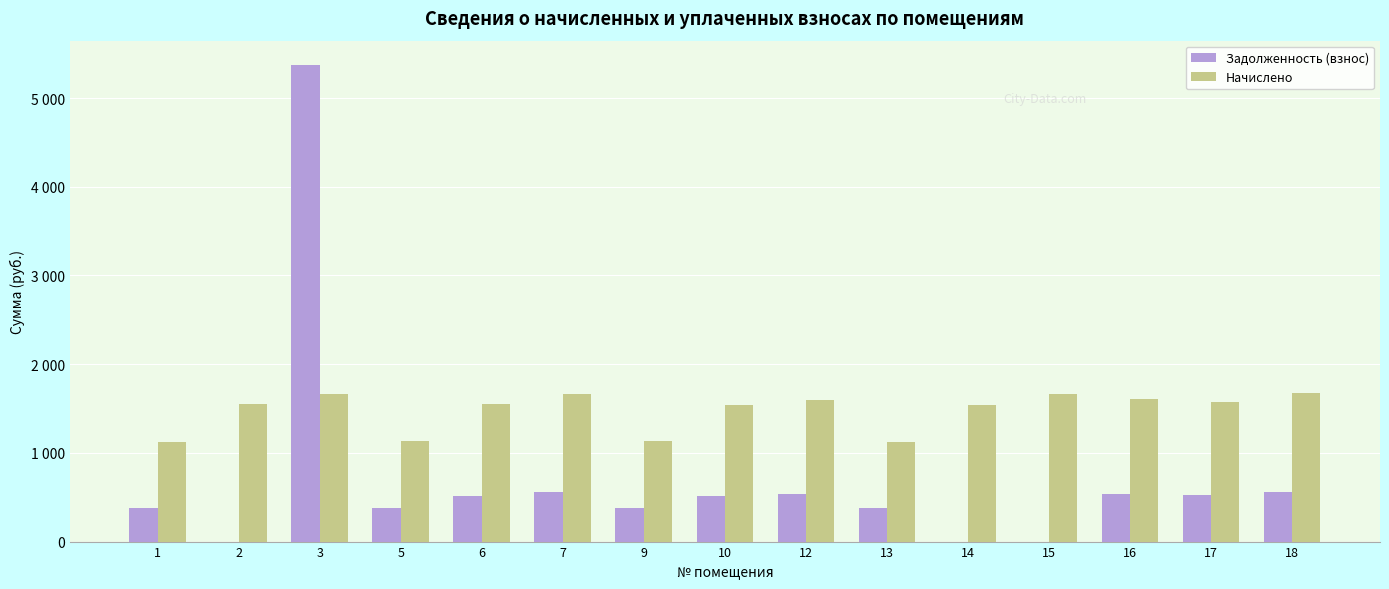

What are all the series names shown in the legend?

Задолженность (взнос), Начислено